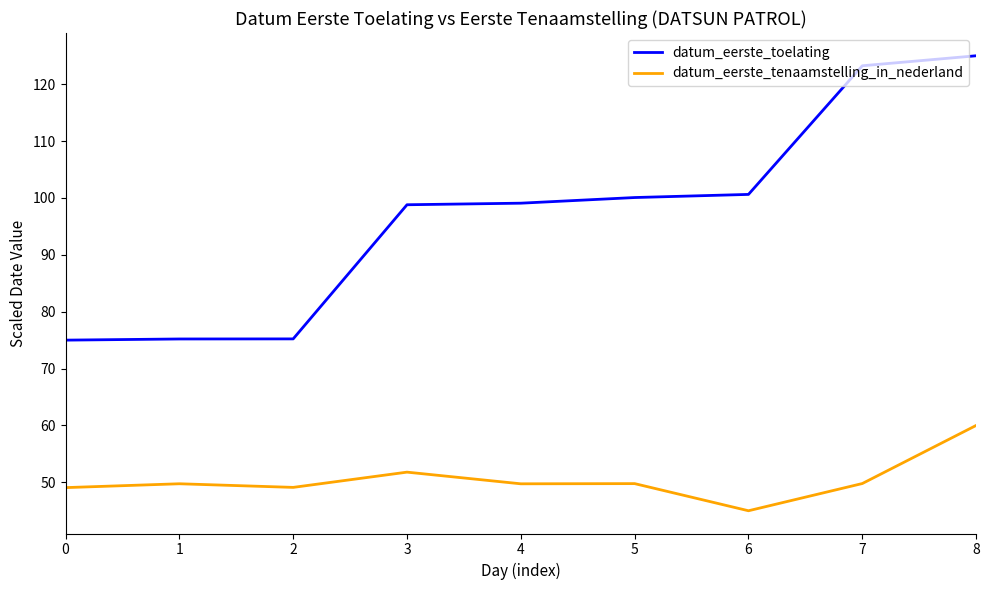

Between 6 and 7, which series saw the biggest shift?

datum_eerste_toelating